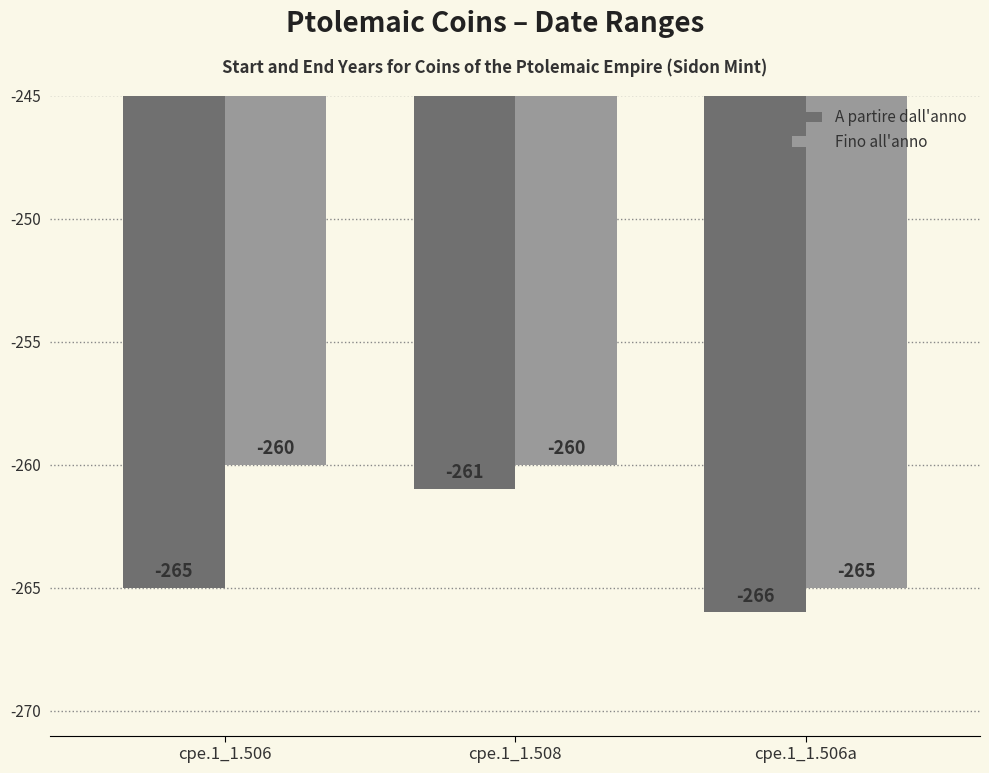

What is the label of the 3rd bar from the right?

cpe.1_1.506